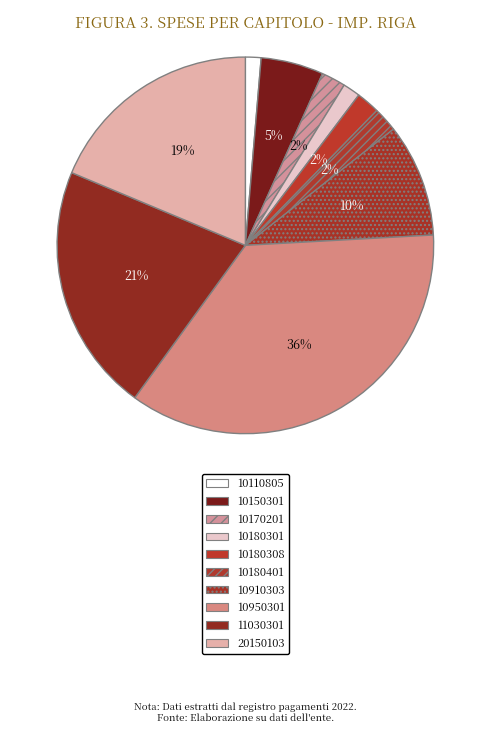

What percentage is the 10150301 slice, to the nearest percent?

5%